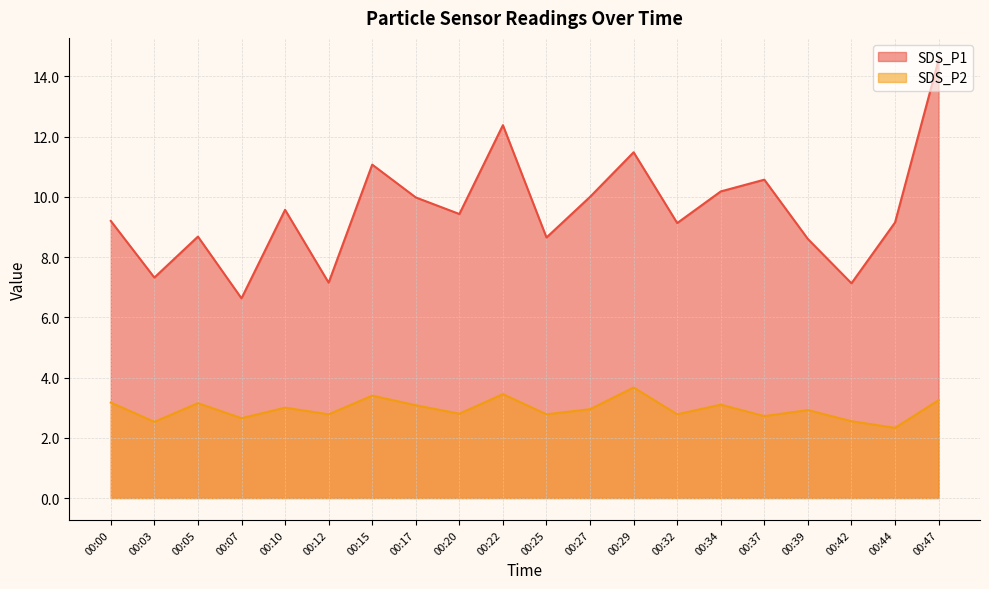

At which label does SDS_P1 first exceed 9?

00:00